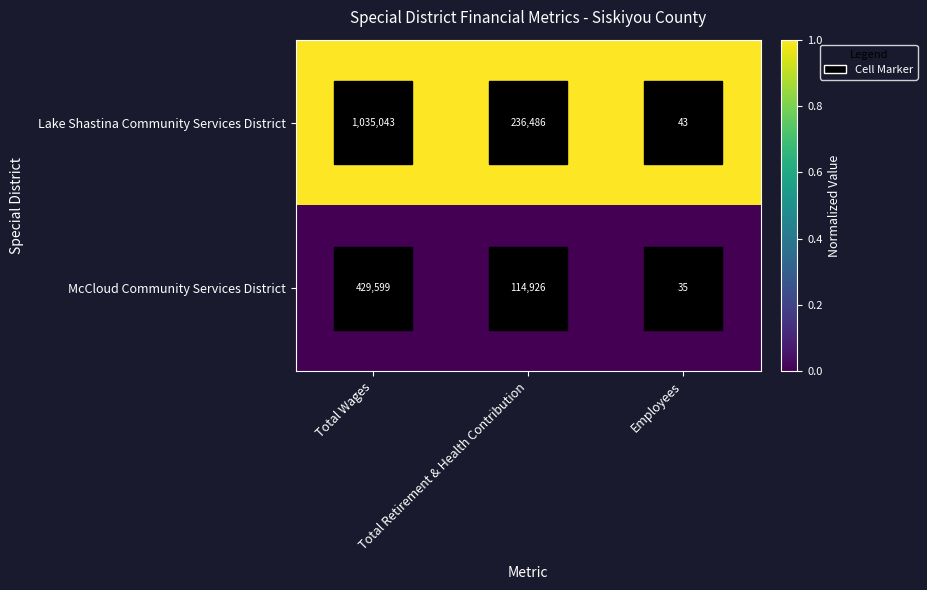

Is the value of Lake Shastina Community Services District at Employees greater than the value of McCloud Community Services District at Employees?

Yes